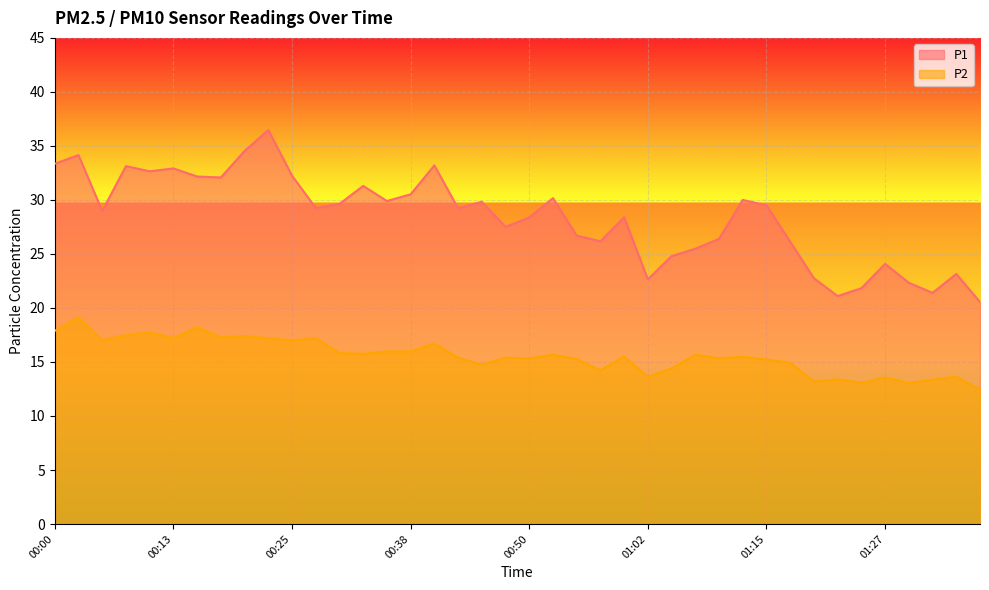

How many lines are shown in the chart?

2